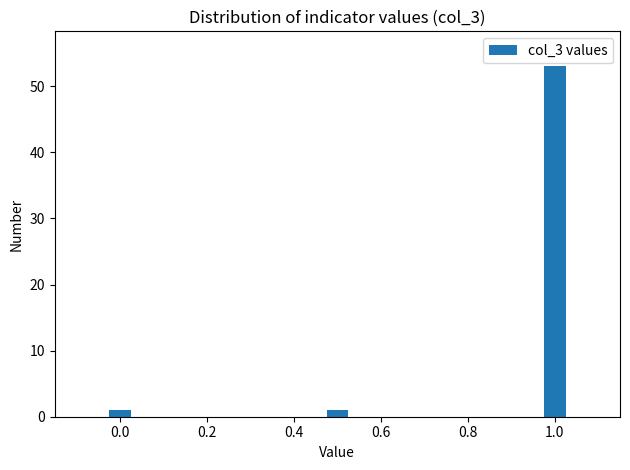

Reading left to right, extract all data points from this chart.

1	1	53